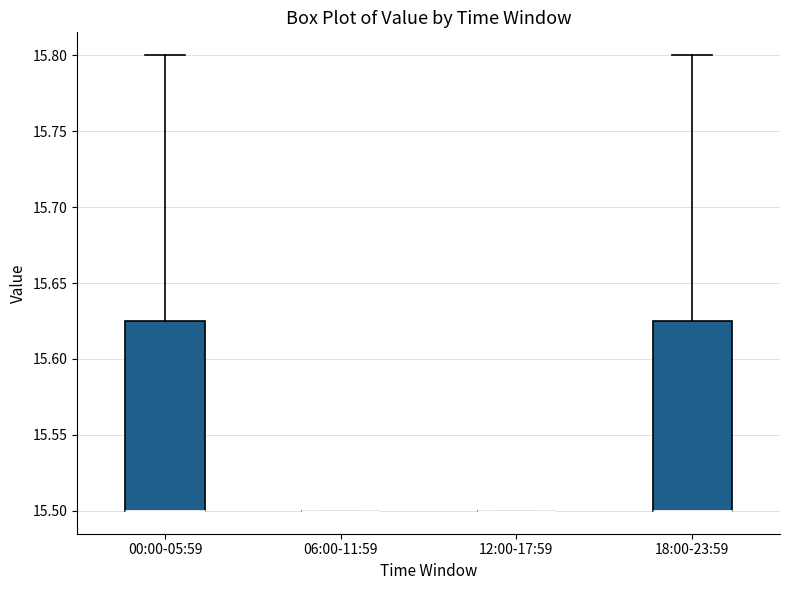

Reading left to right, read every box against the y-axis: the position of its median line, the range the box covers, and the ends of its whiskers. The values are not printed on the chart, so give them approximately, as read against the axis.

00:00-05:59: median 15.500 (drawn on the box's lower edge), box 15.500 to 15.625, whiskers 15.500 to 15.800
06:00-11:59: box collapsed to a line at 15.500, whiskers 15.500 to 15.500
12:00-17:59: box collapsed to a line at 15.500, whiskers 15.500 to 15.500
18:00-23:59: median 15.500 (drawn on the box's lower edge), box 15.500 to 15.625, whiskers 15.500 to 15.800